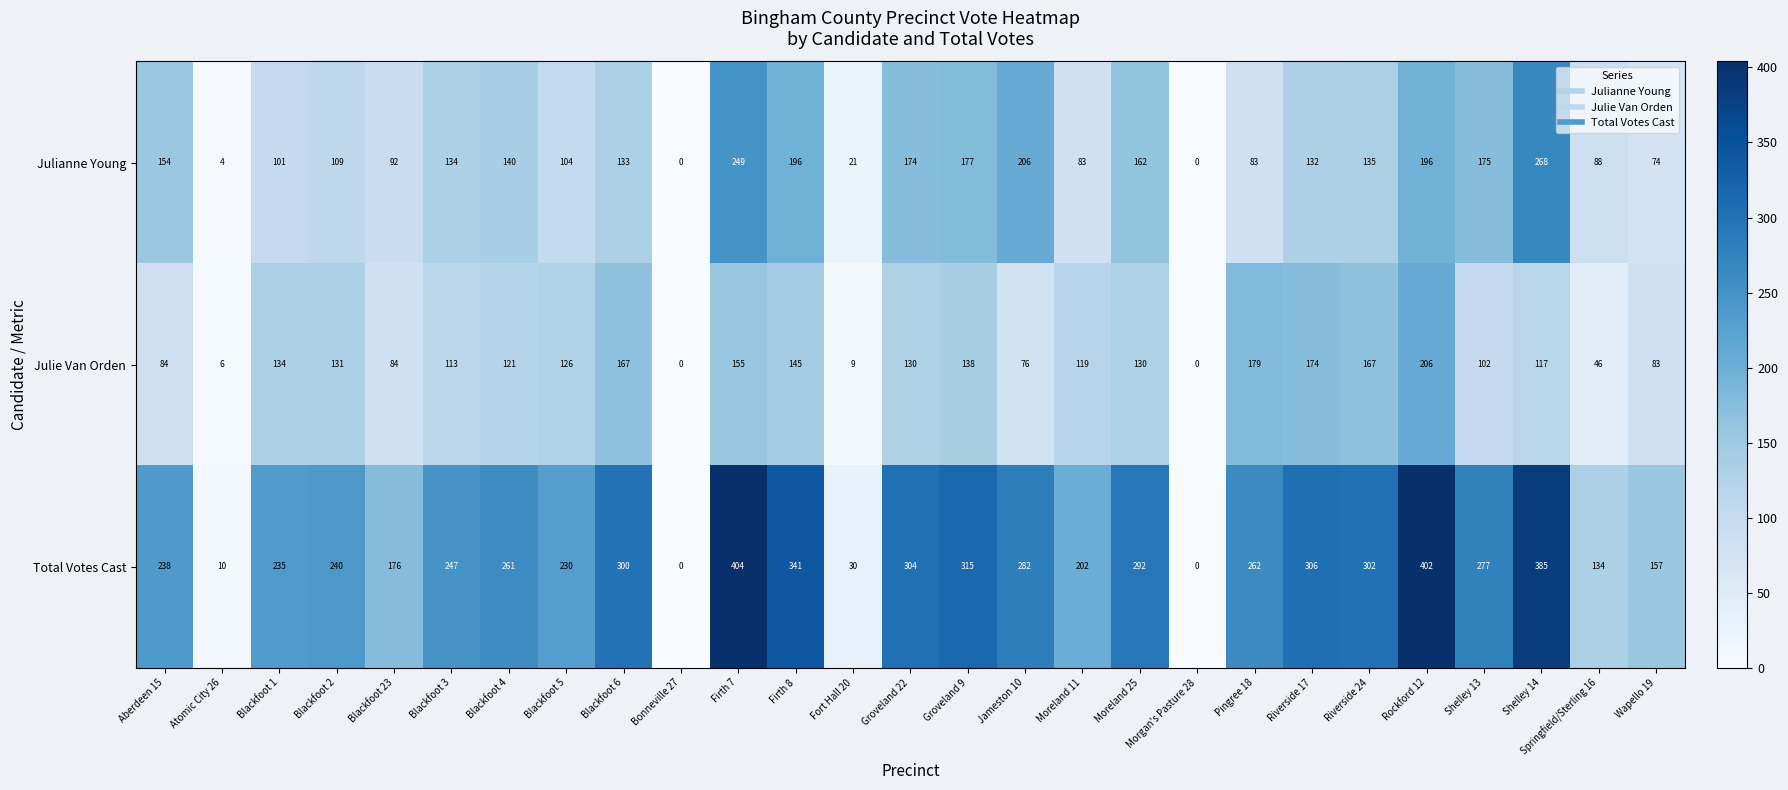

Count the number of categories in the chart.

27